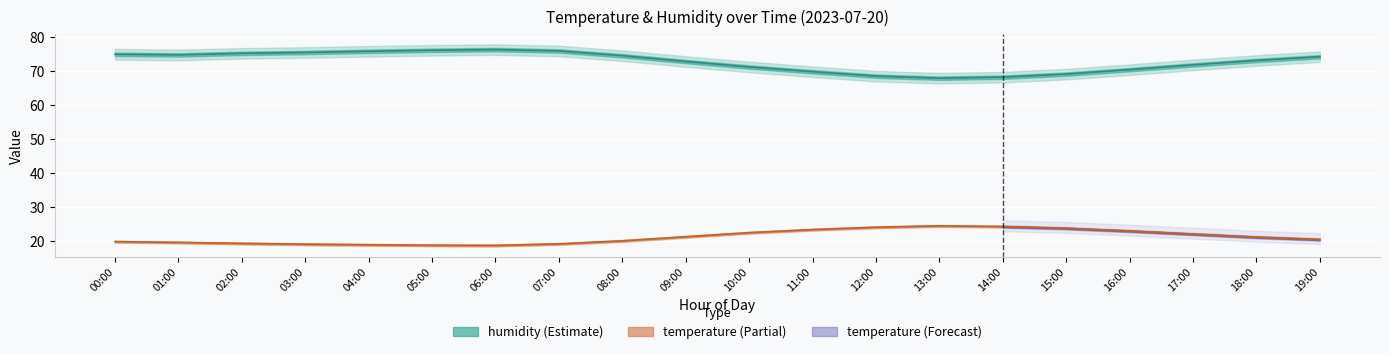

The value of humidity at 17:00 is 71.8. True or false?

True